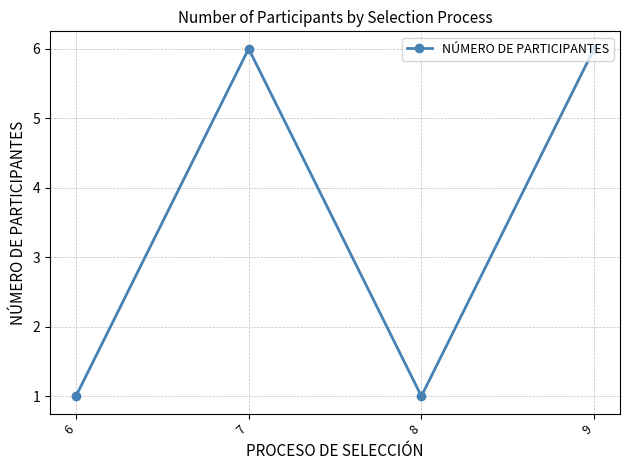

What is the smallest value displayed?

1